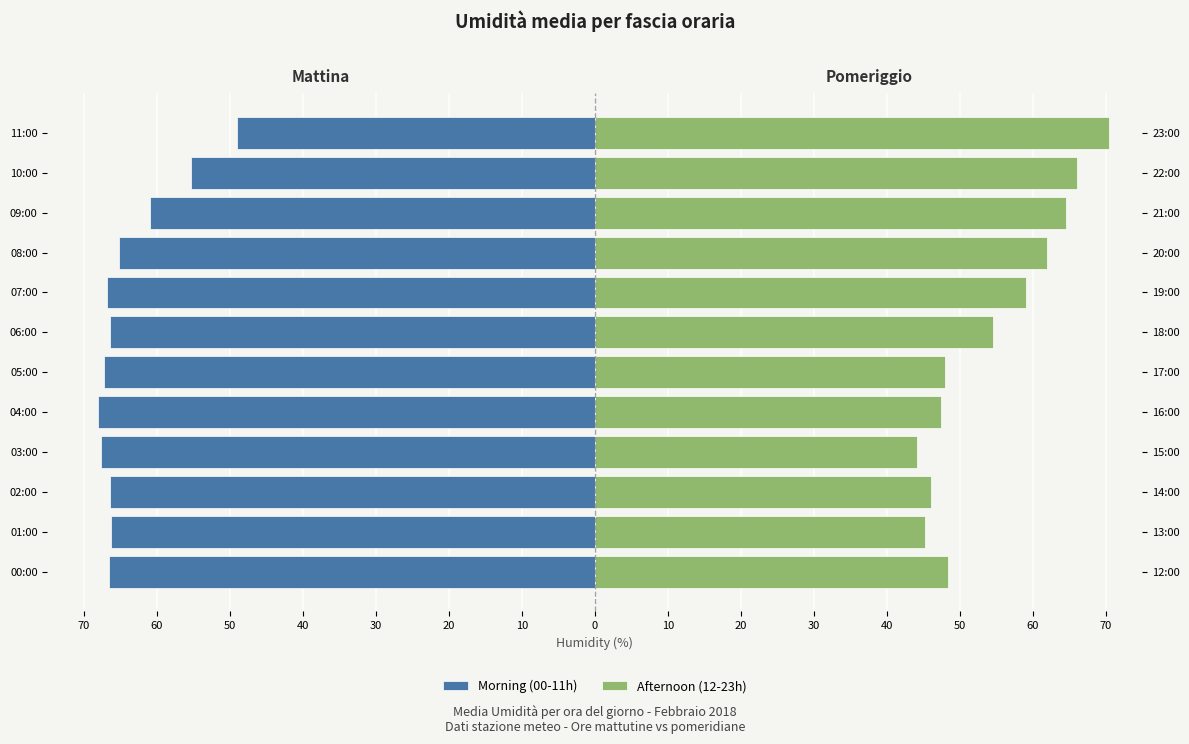

What are all the series names shown in the legend?

Morning (00-11h), Afternoon (12-23h)